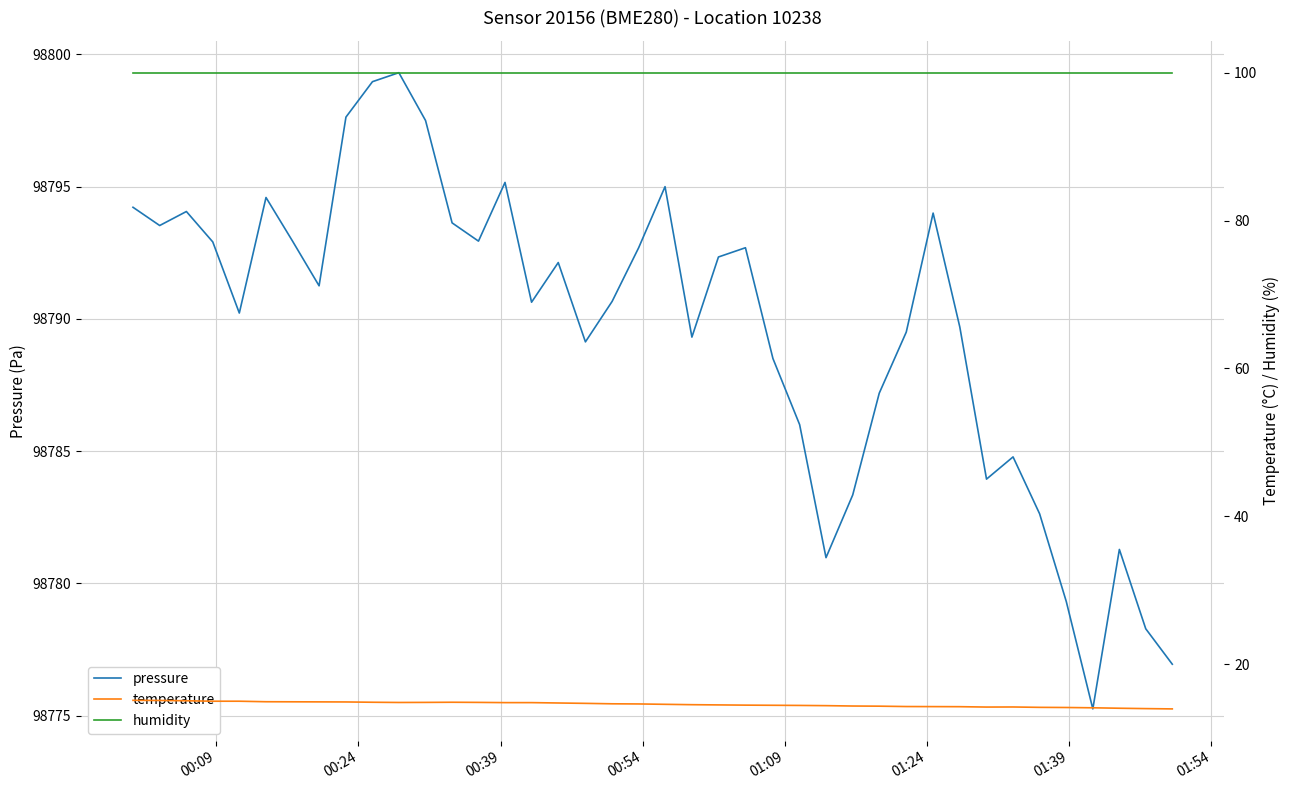

What is the maximum value for pressure?

98799.3